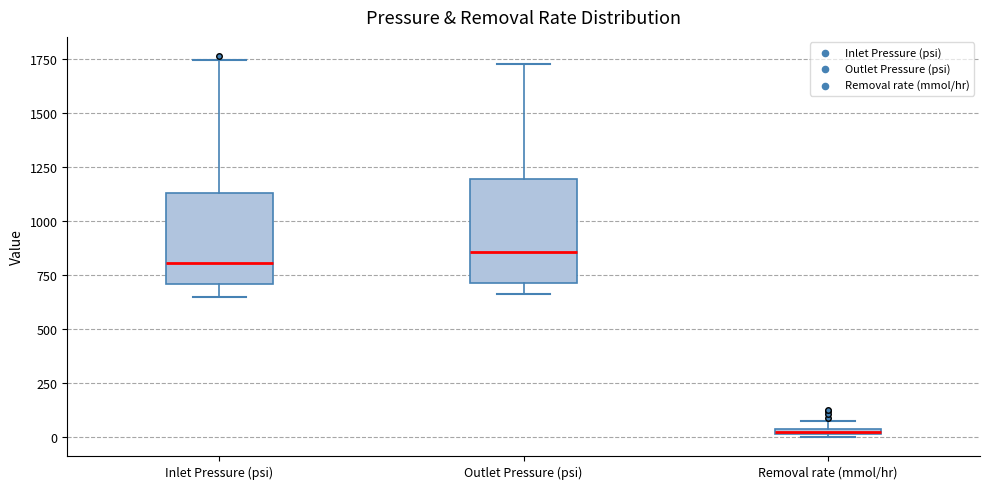

Comparing the boxes themselves (not the whiskers), which one is the tallest?

Outlet Pressure (psi)